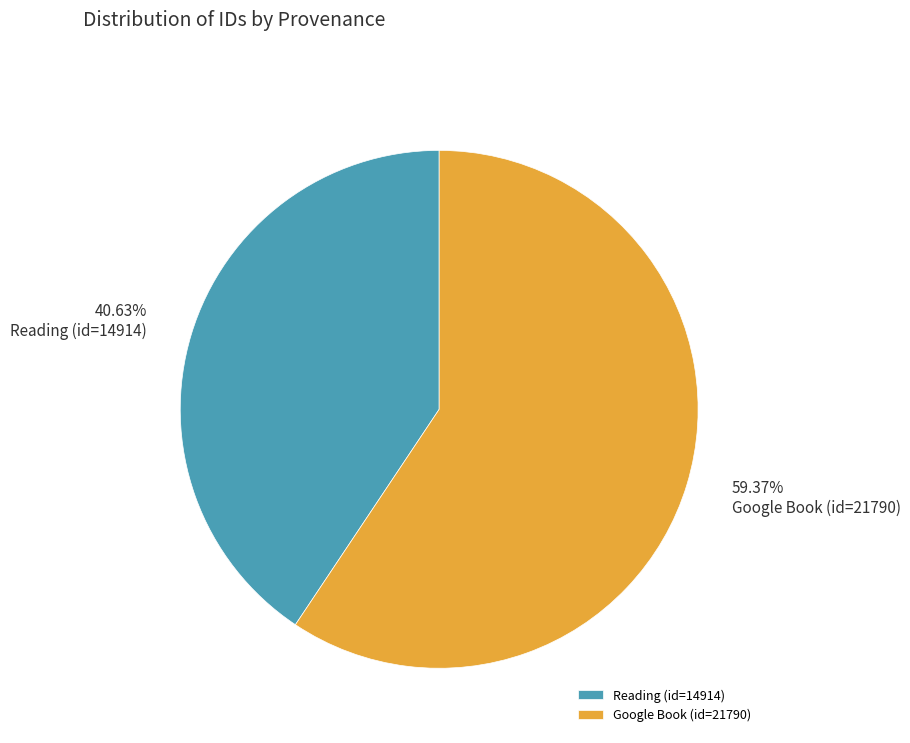

Which category accounts for the majority?

Google Book (id=21790)